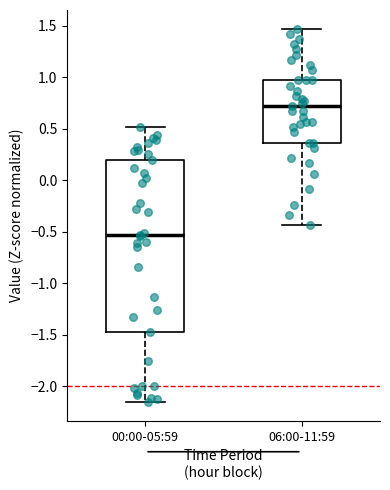

Where is the lower edge of the box for 06:00-11:59 on the y-axis? The values are not printed on the chart, so give them approximately, as read against the axis.

0.35